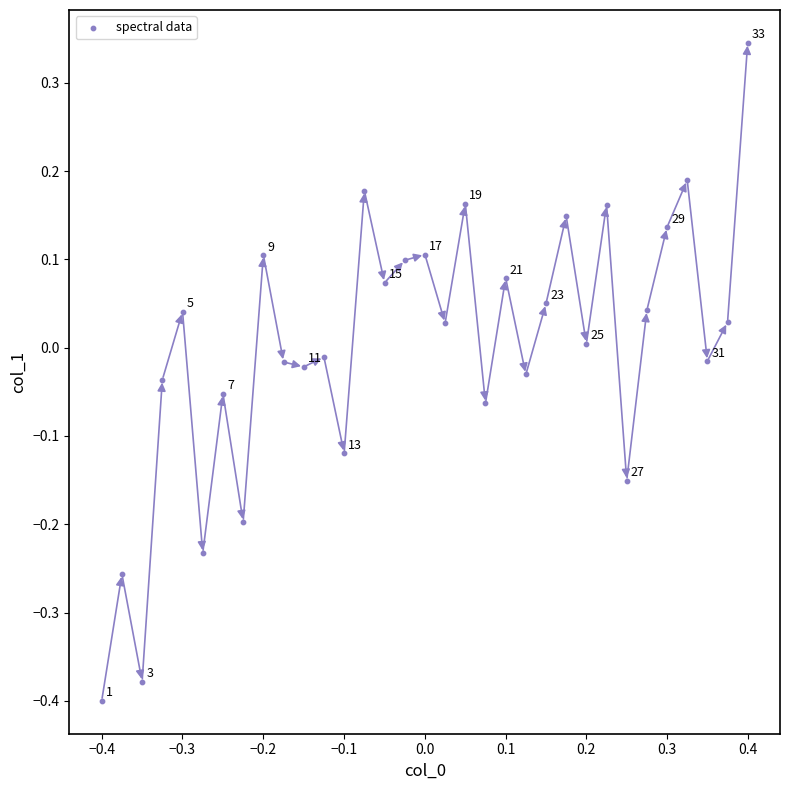

What is the range of X values (max minus min)?

0.8